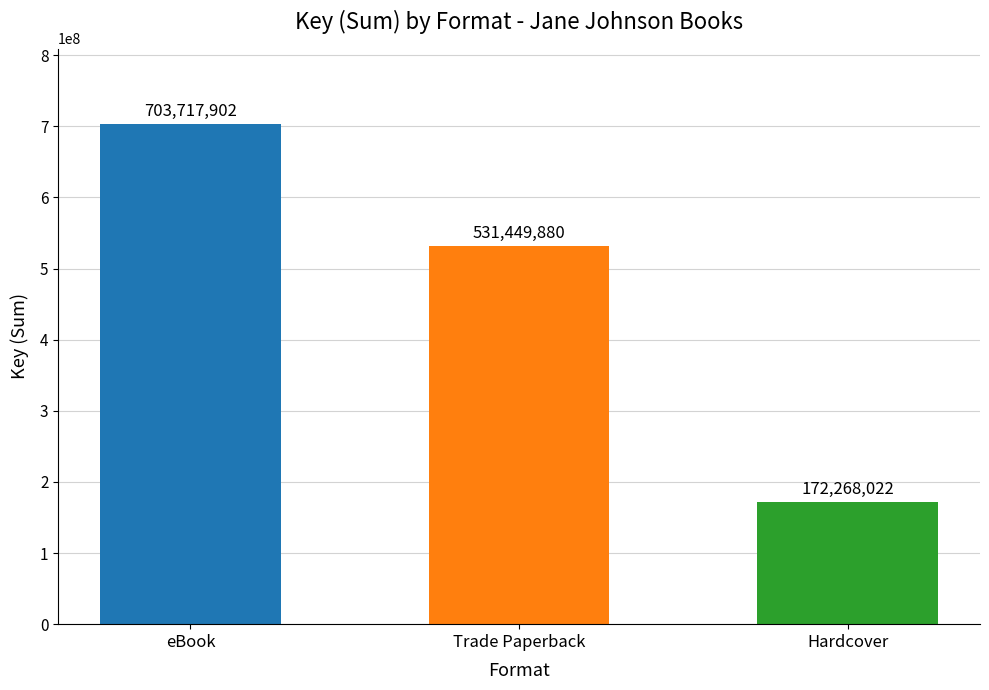

Reading left to right, extract all data points from this chart.

703717902	531449880	172268022